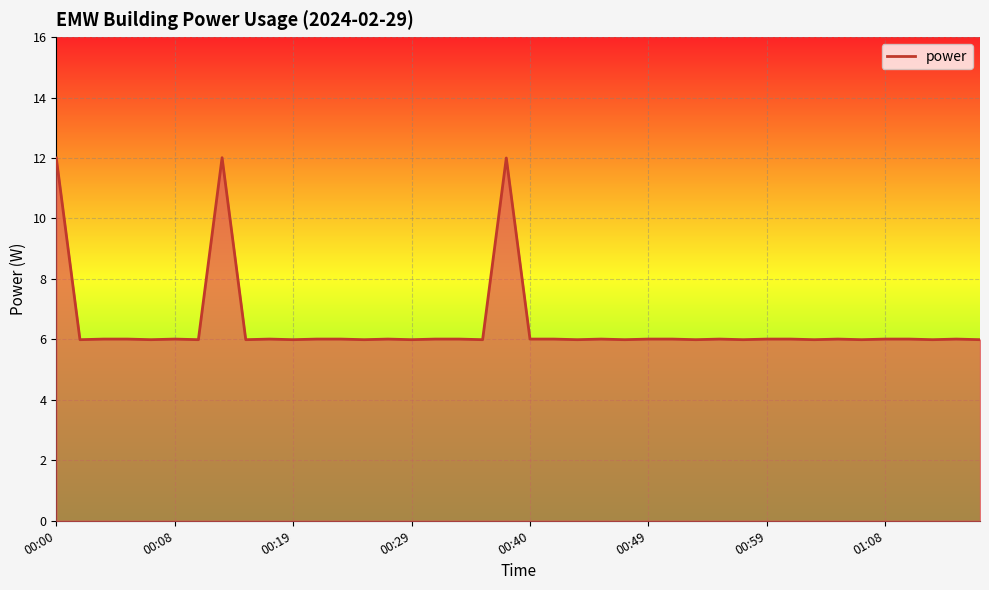

What is the minimum value shown in the chart?

6.0